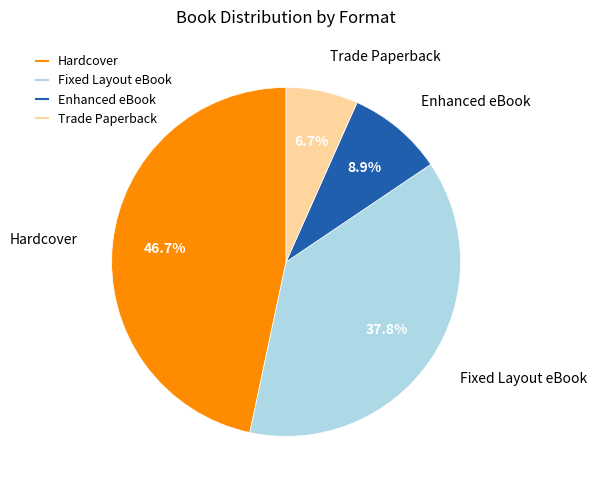

How many segments does this pie chart have?

4